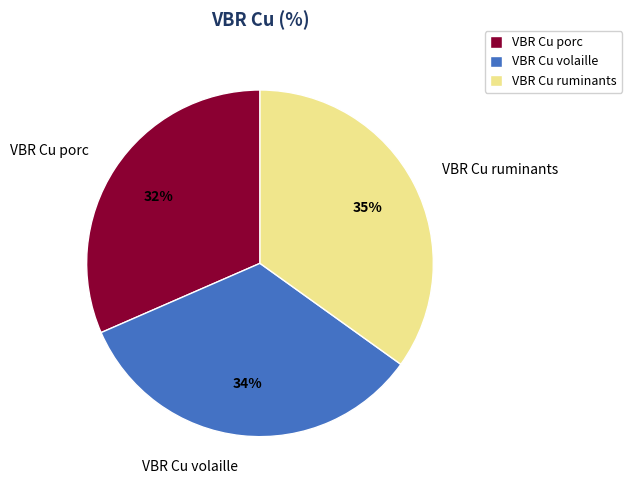

Is there any slice that represents more than half of the pie?

No